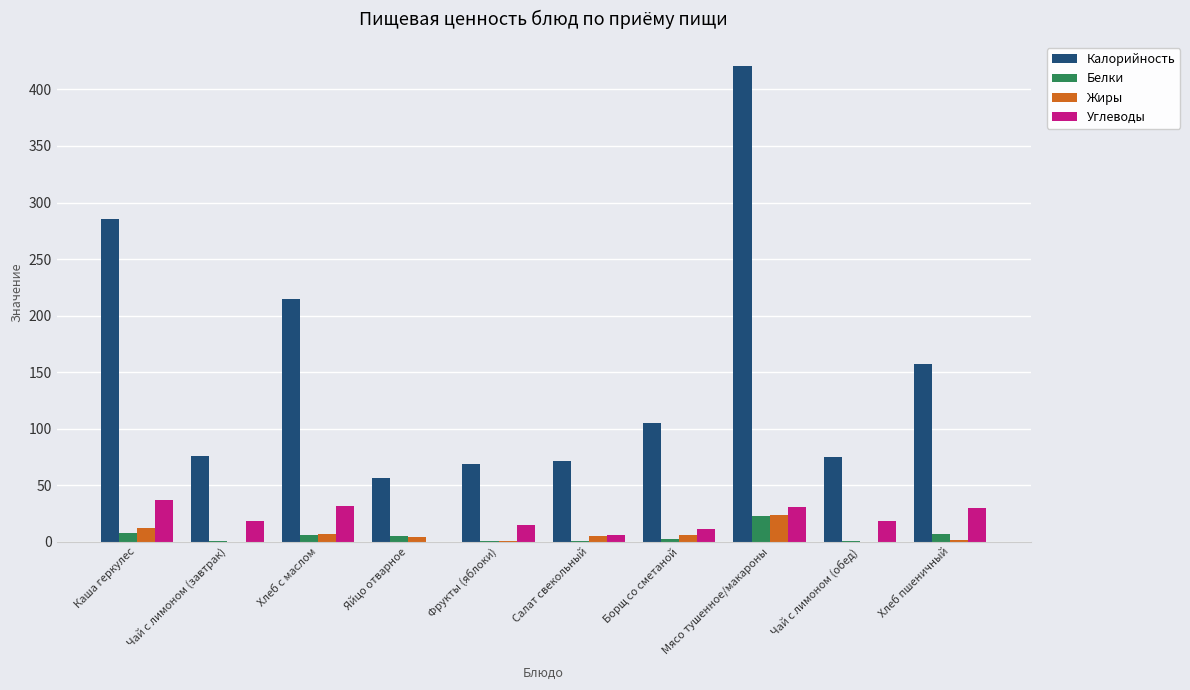

How many groups of bars are there?

10